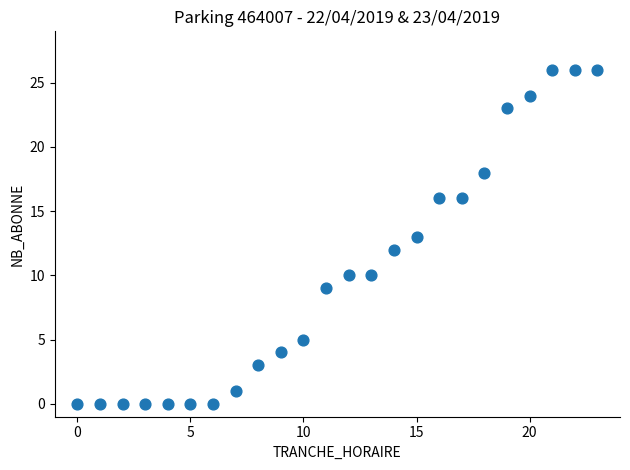

What is the range of Y values (max minus min)?

26